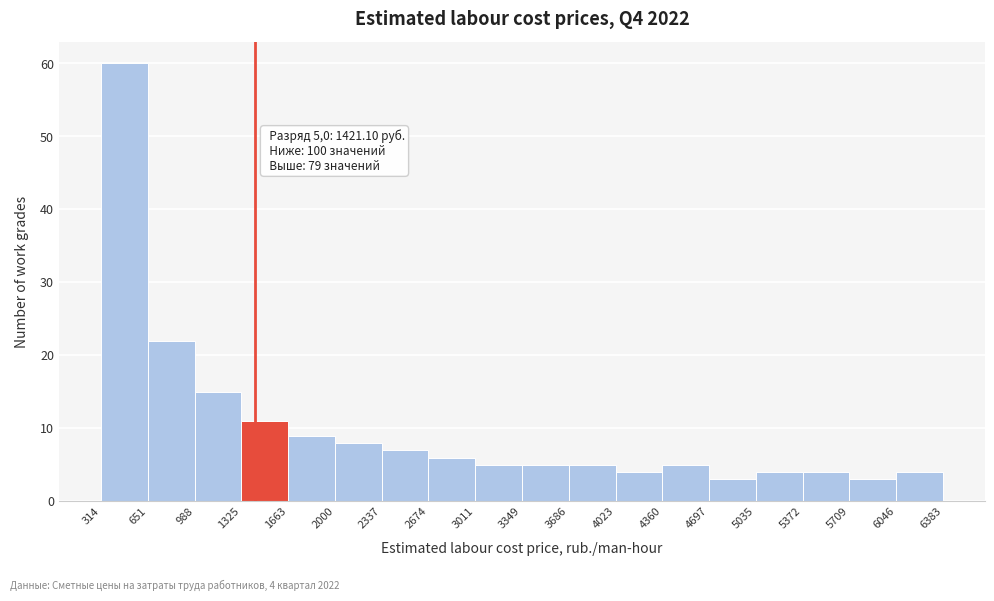

Over which range of the x-axis is the bar tallest?

314 to 651